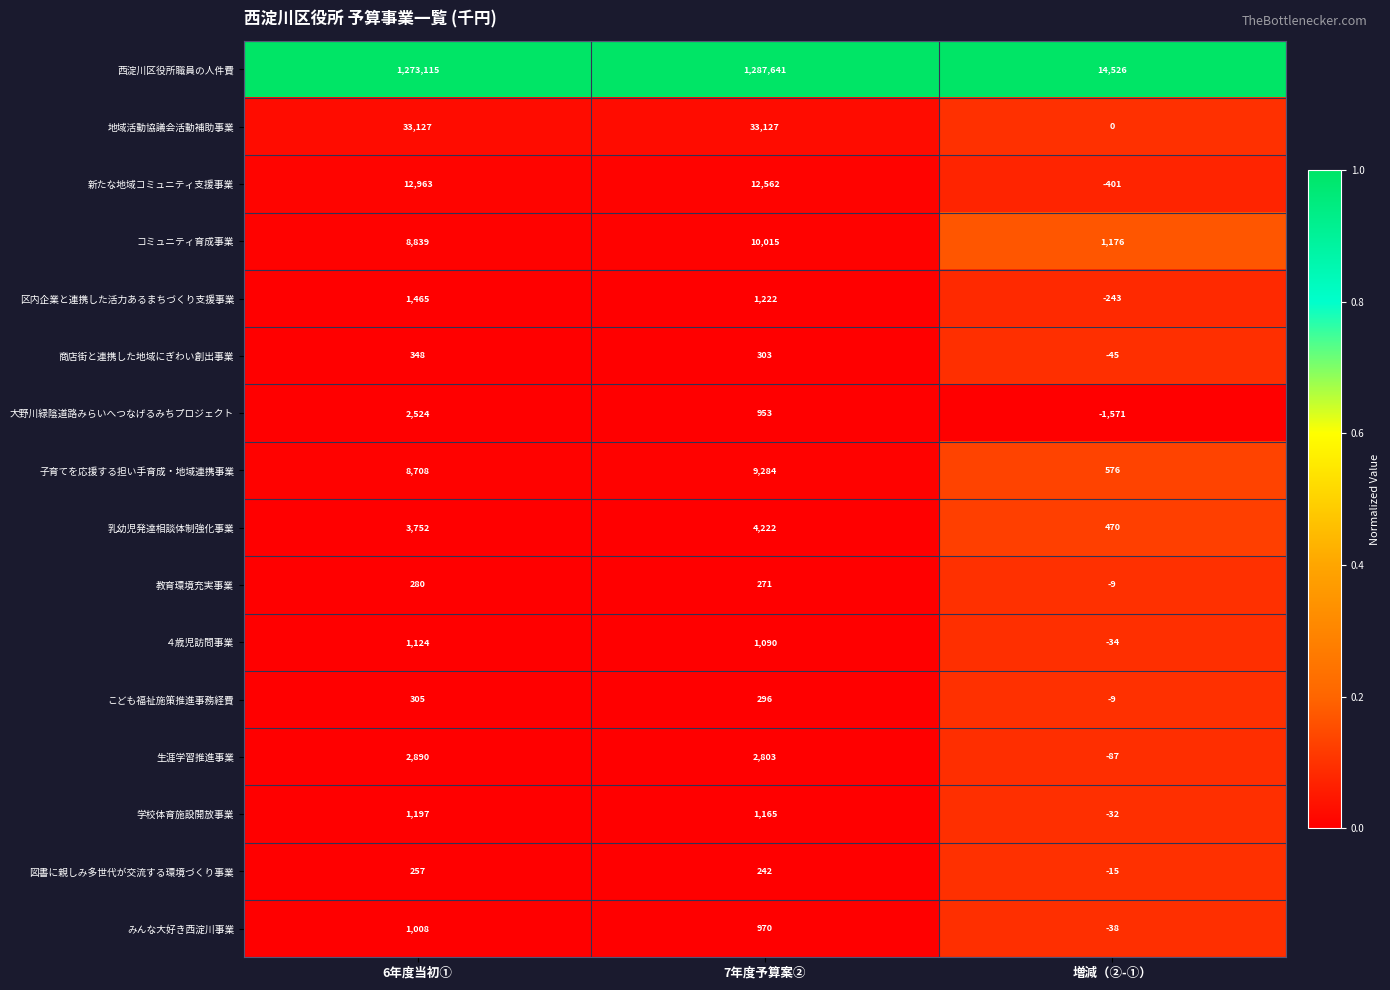

How many data points does each series have?

3